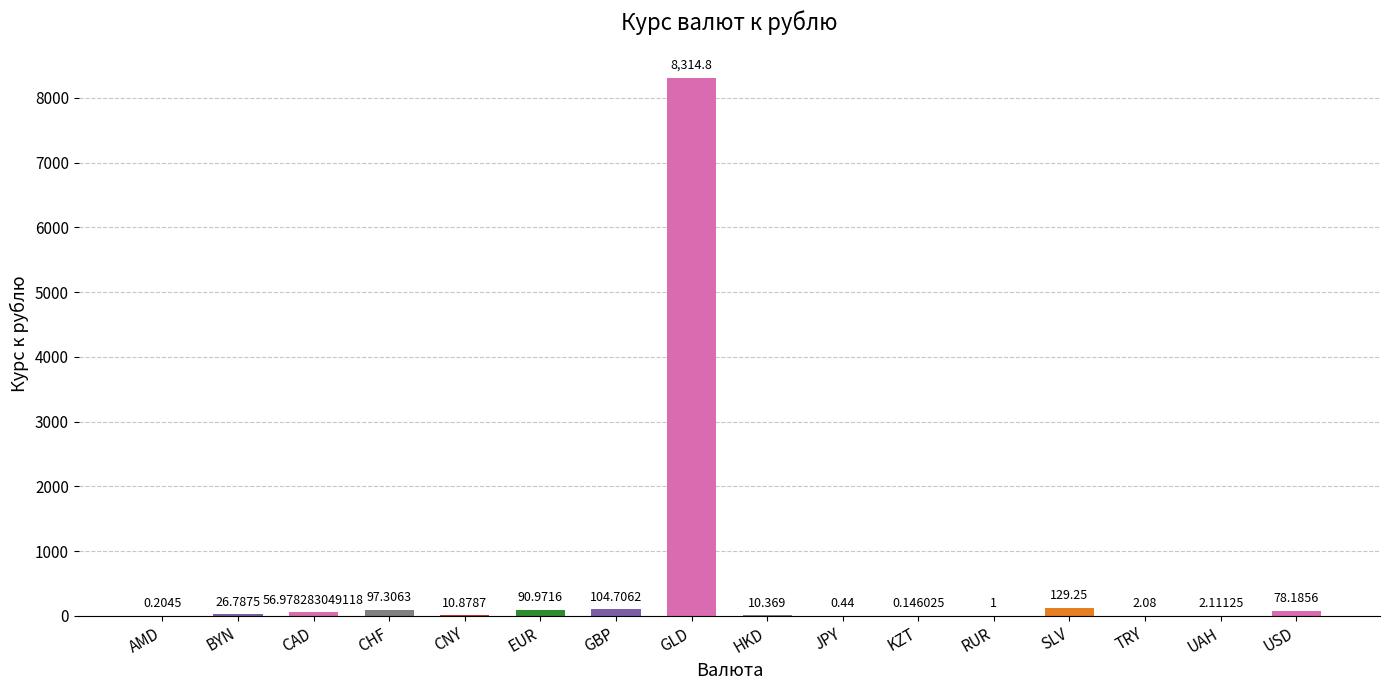

Where does the data first go above 26?

BYN